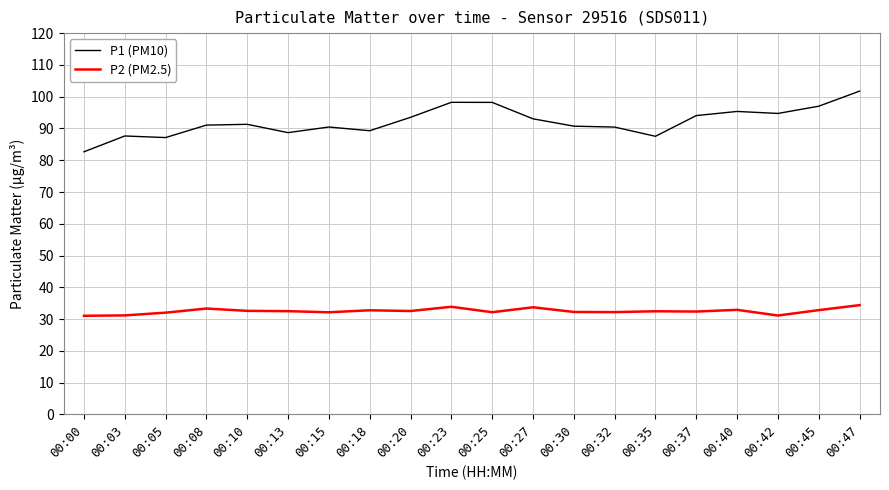

What is the difference between the maximum and second lowest values in the P2 (PM2.5) series?

3.3